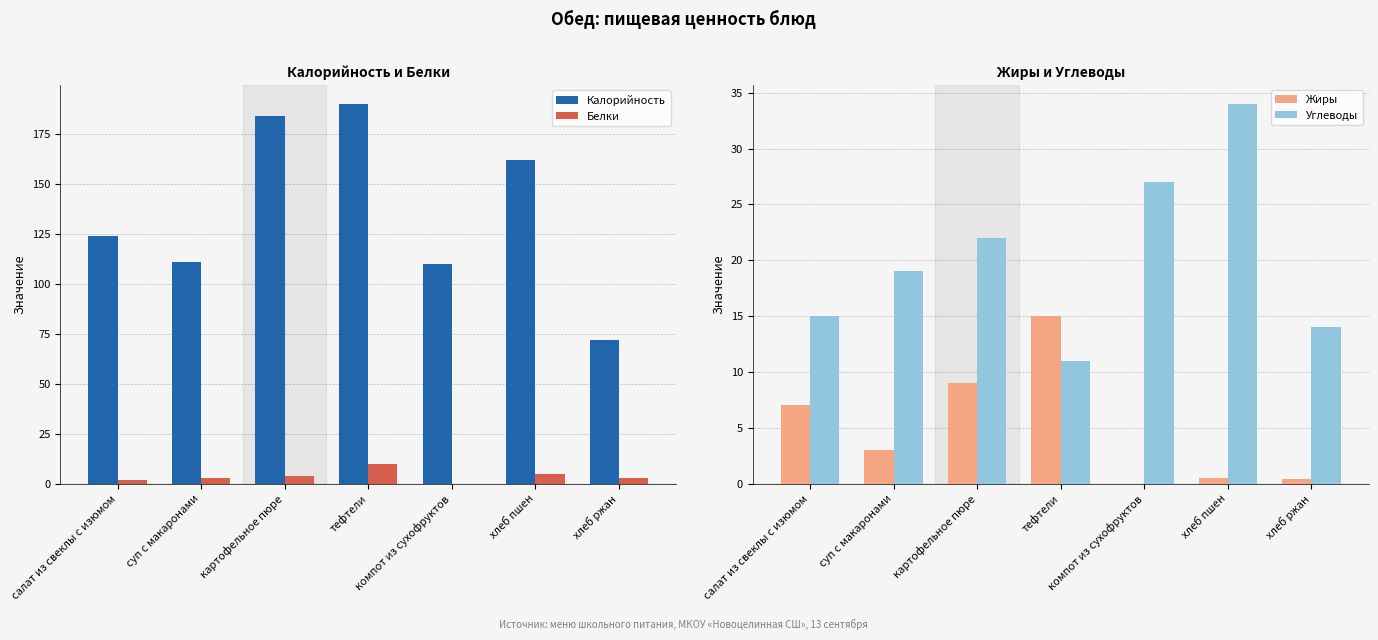

Which series has the largest range (max minus min)?

Калорийность